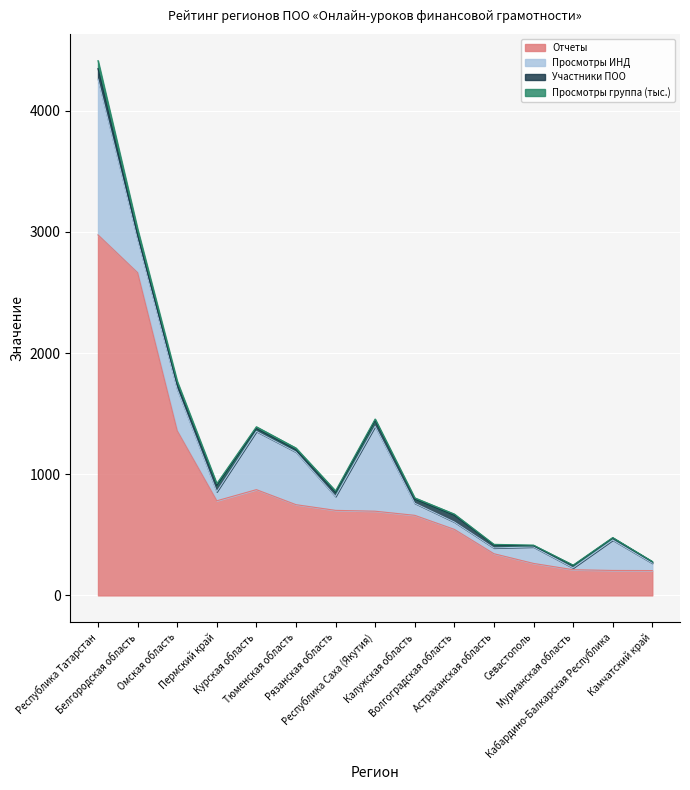

What is the minimum value for Отчеты?

205.0